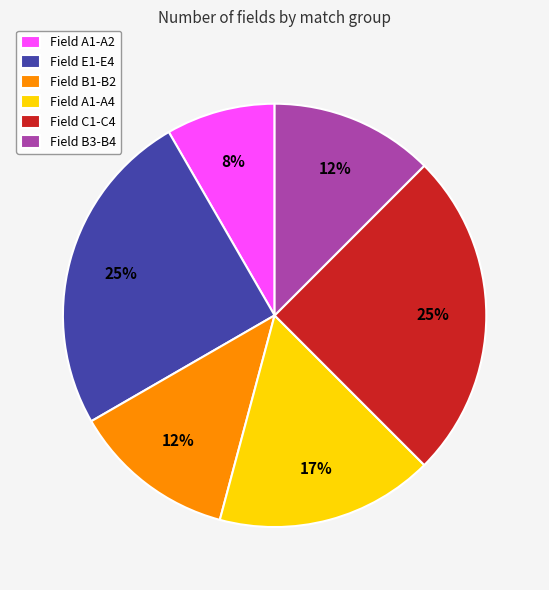

Between Field B3-B4 and Field C1-C4, which is larger?

Field C1-C4